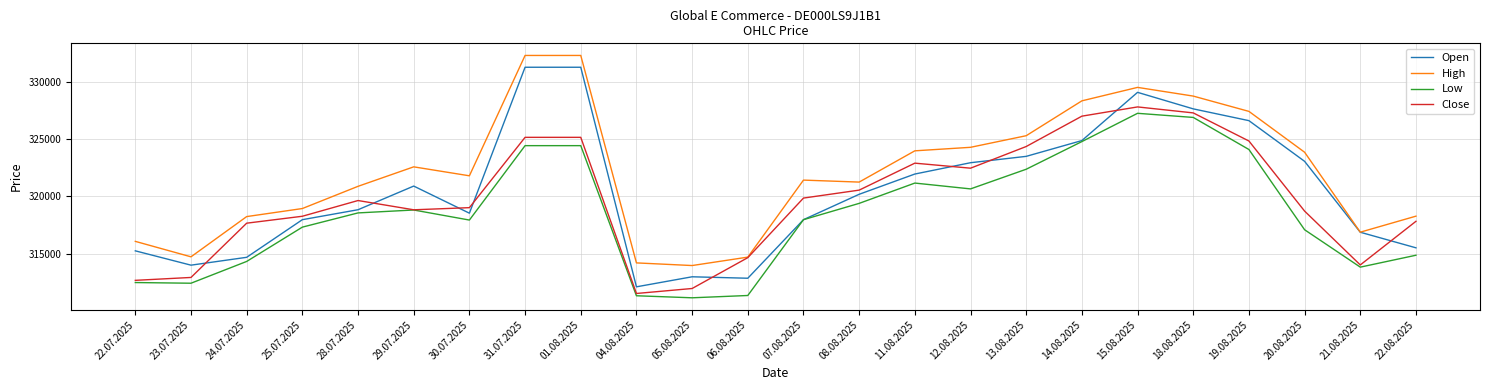

What position from the left is 05.08.2025?

11